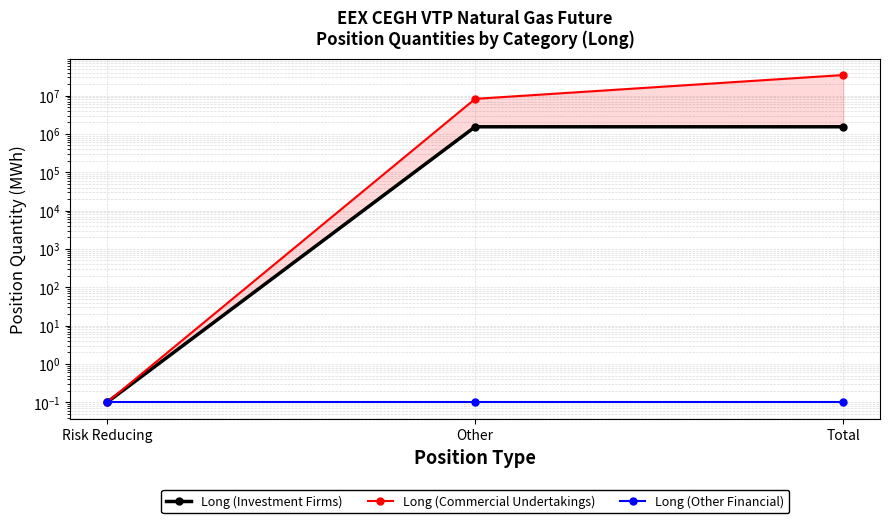

Which label corresponds to the smallest value in the chart?

Risk Reducing